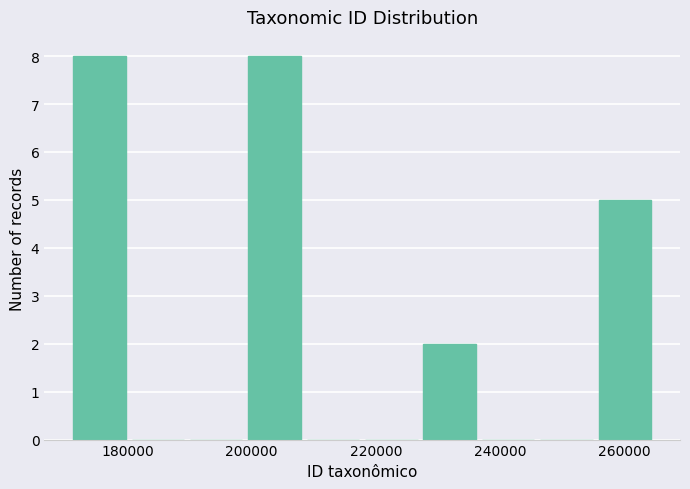

Reading left to right, transcribe this chart: for each bar, give the range it covers on the x-axis and its height. Neither the bar edges nor the heights are printed on the chart, so give them approximately, as read against the axes.

170000 to 180000: 8
180000 to 190000: 0
190000 to 198000: 0
198000 to 208000: 8
208000 to 218000: 0
218000 to 228000: 0
228000 to 236000: 2
236000 to 246000: 0
246000 to 256000: 0
256000 to 264000: 5